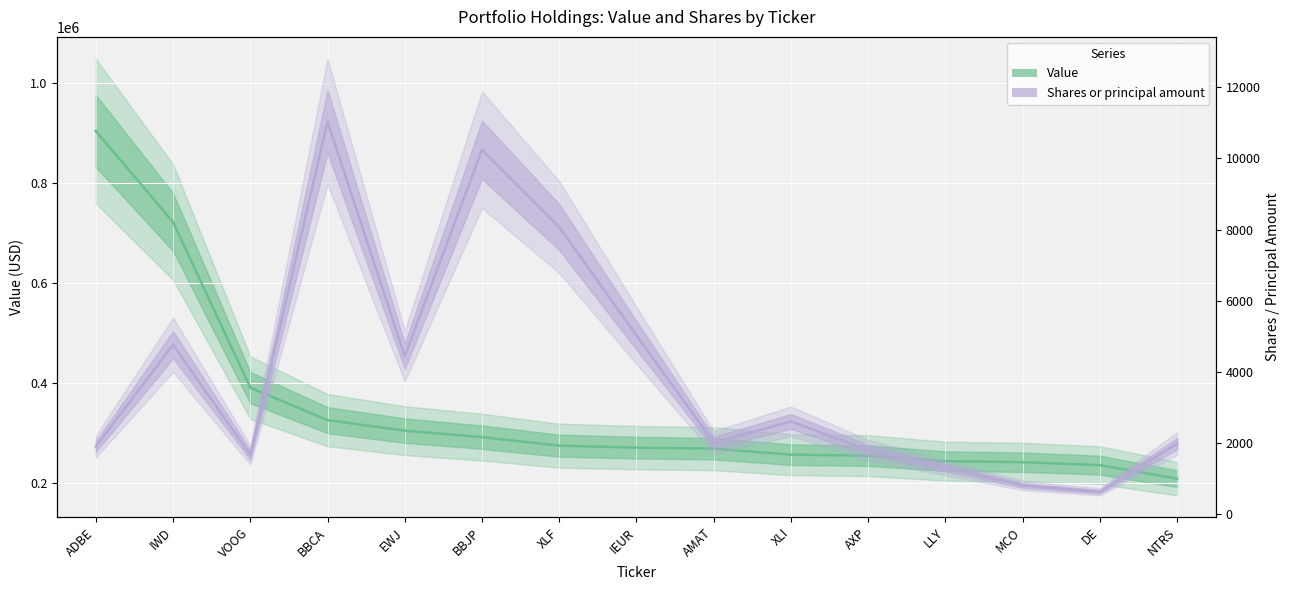

At which category is the sum across all series the highest?

ADBE